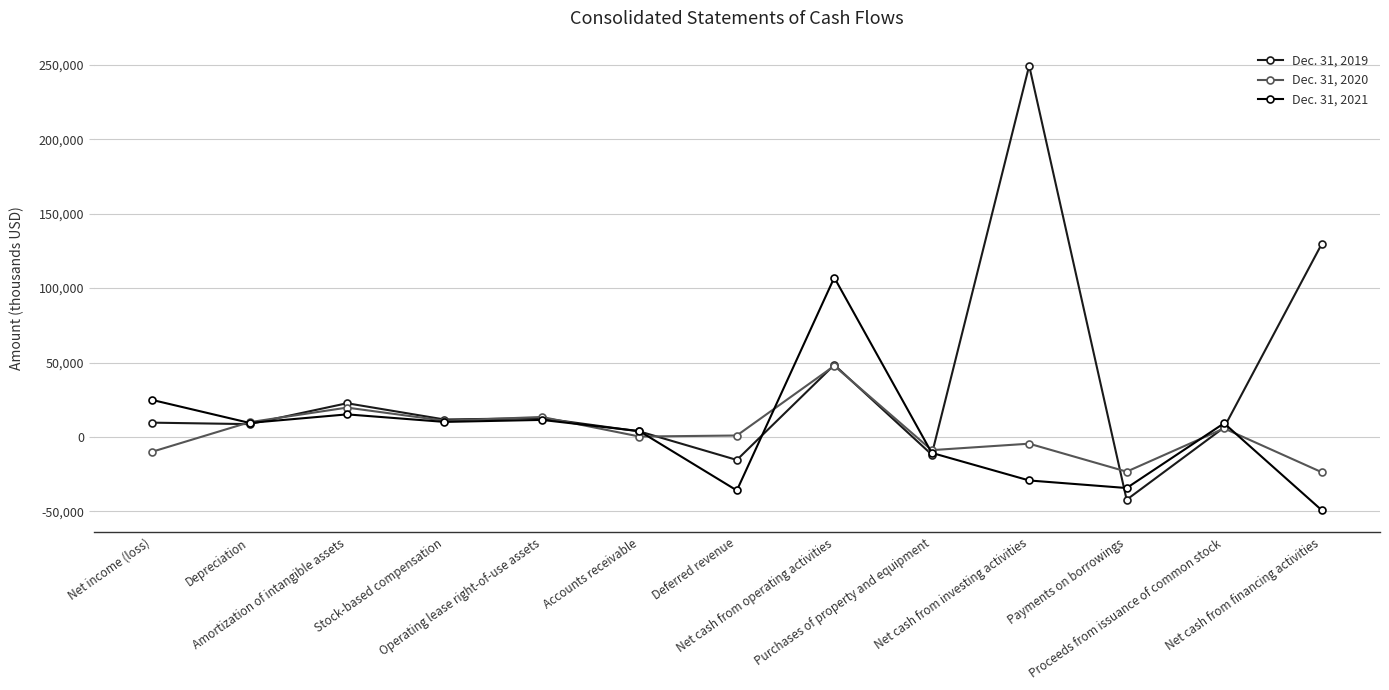

At which label does Dec. 31, 2021 reach its minimum?

Net cash from financing activities